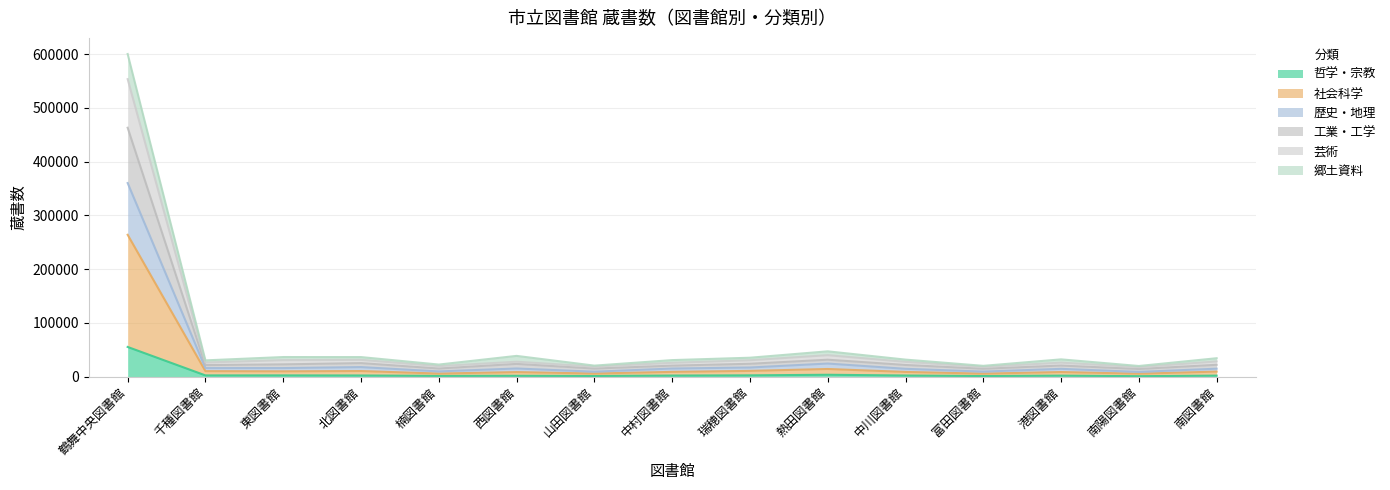

How many lines are shown in the chart?

6